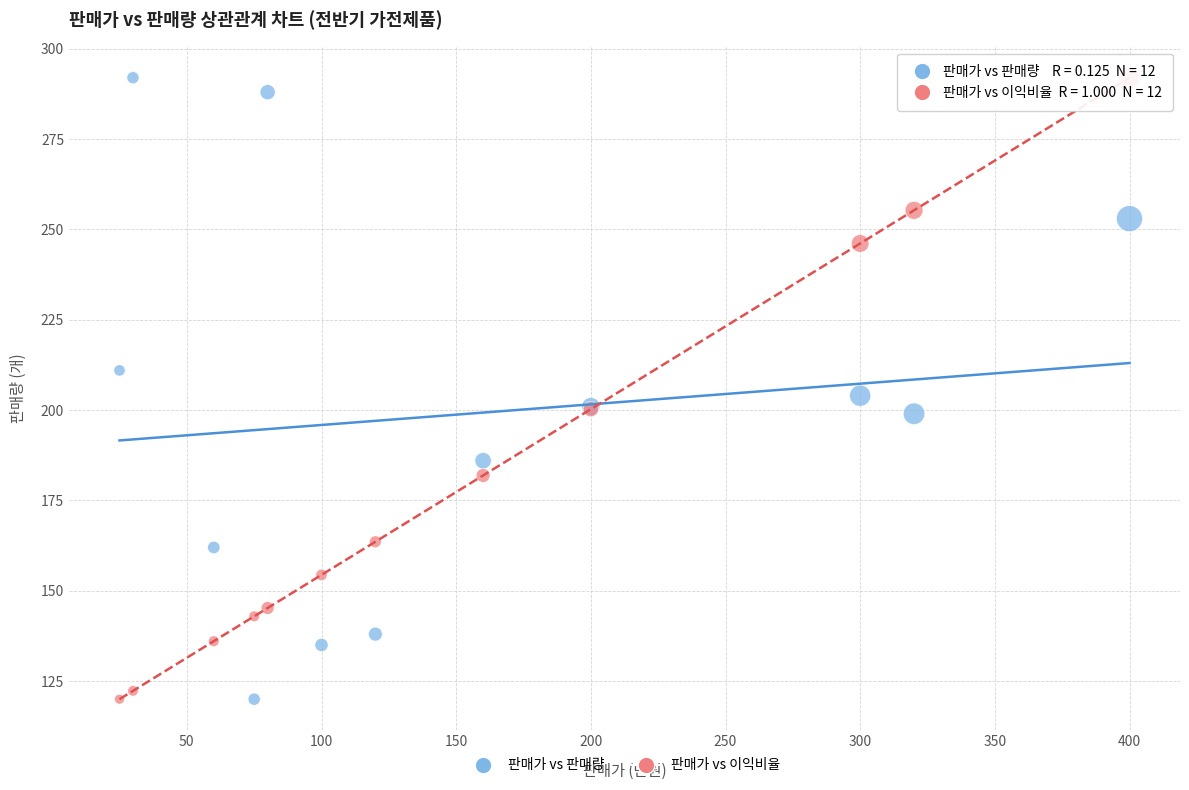

In the 판매가 vs 이익비율 series, what Y value is closest to 206?

200.3